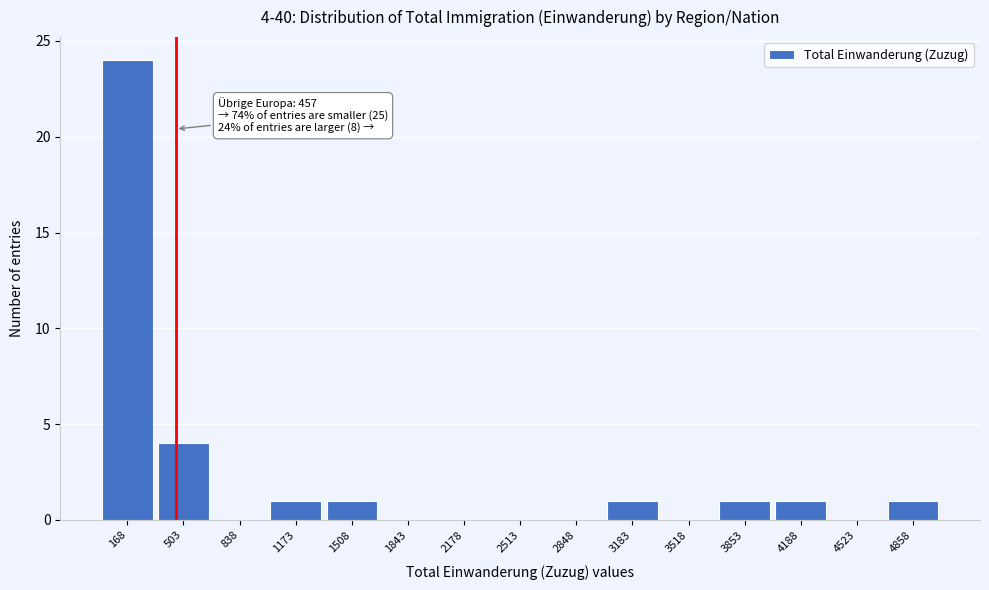

Over which range of the x-axis is the bar tallest?

0 to 350